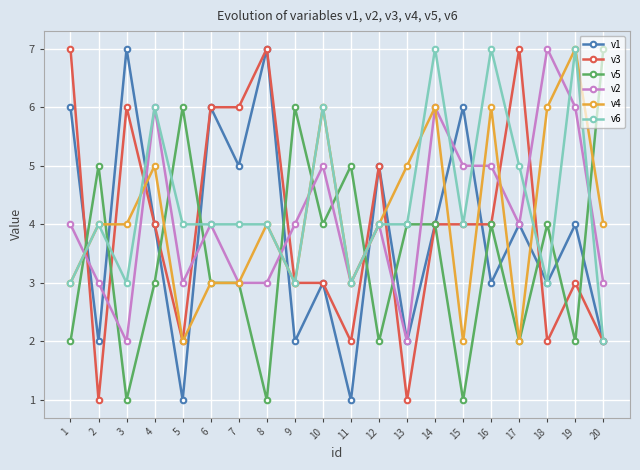

True or false: v1 has more than 0 points higher than both neighbors.

True